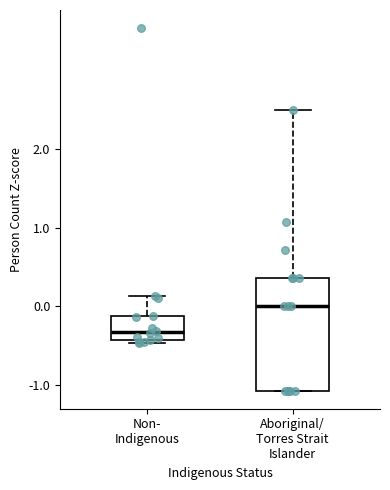

Reading left to right, transcribe this box plot: for each box, give where its median line is, the range the box spans, and where its two whiskers end, as read against the y-axis. The values are not printed on the chart, so give them approximately, as read against the axis.

Non- Indigenous: median -0.3, box -0.4 to -0.1, whiskers -0.5 to 0.1
Aboriginal/ Torres Strait Islander: median 0.0, box -1.1 to 0.4, whiskers -1.1 to 2.5